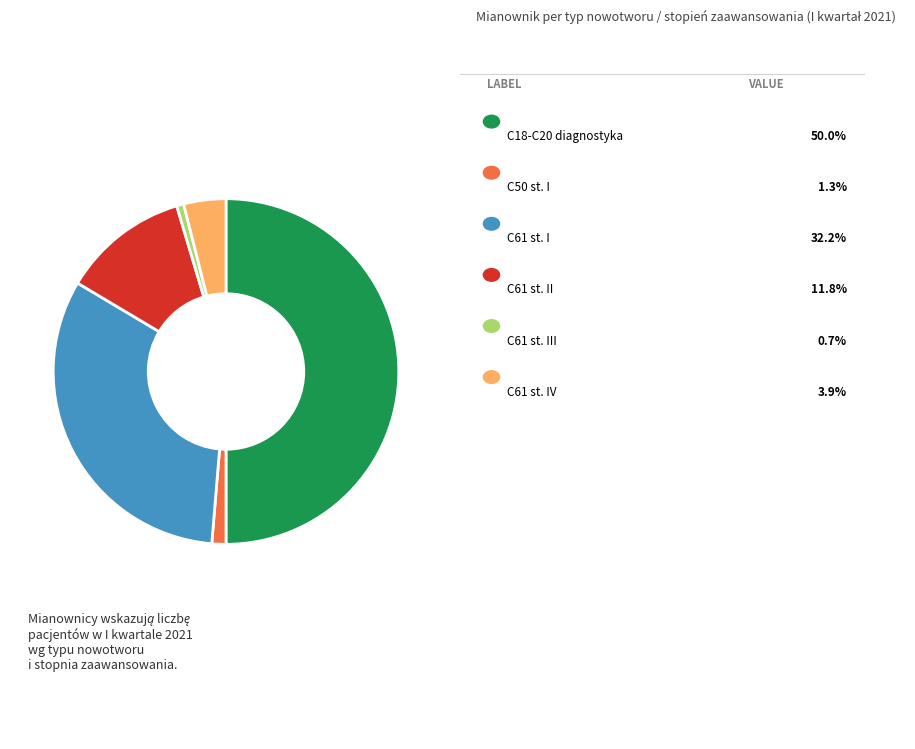

How many slices are in this pie chart?

6